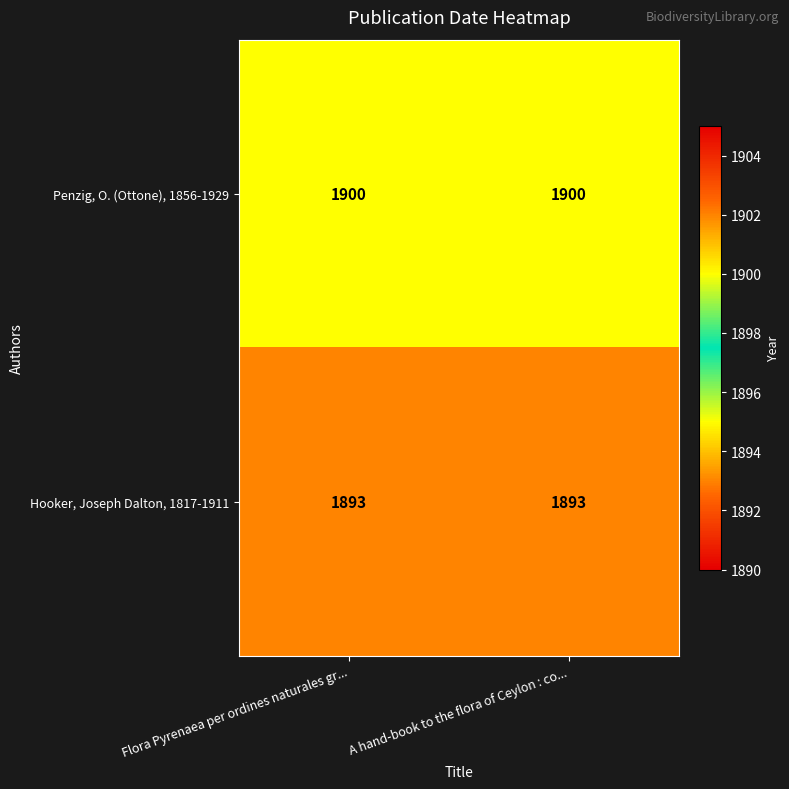

Reading right to left, list all the values displayed in this chart.

Penzig, O. (Ottone), 1856-1929: A hand-book to the flora of Ceylon : co...=1900	Flora Pyrenaea per ordines naturales gr...=1900
Hooker, Joseph Dalton, 1817-1911: A hand-book to the flora of Ceylon : co...=1893	Flora Pyrenaea per ordines naturales gr...=1893